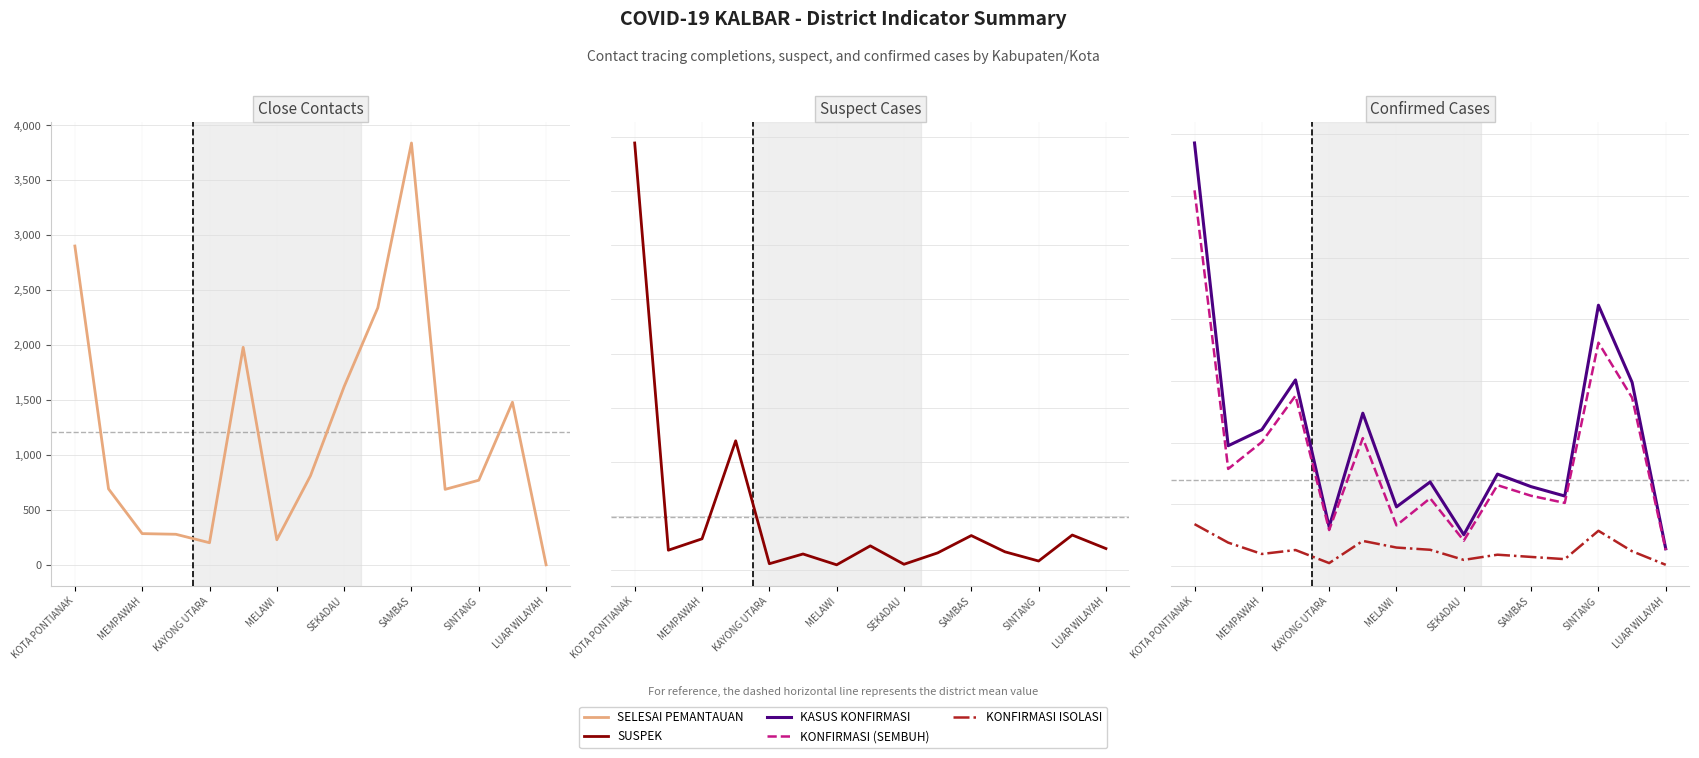

What is the difference between the maximum and minimum values in the KONFIRMASI ISOLASI series?

165